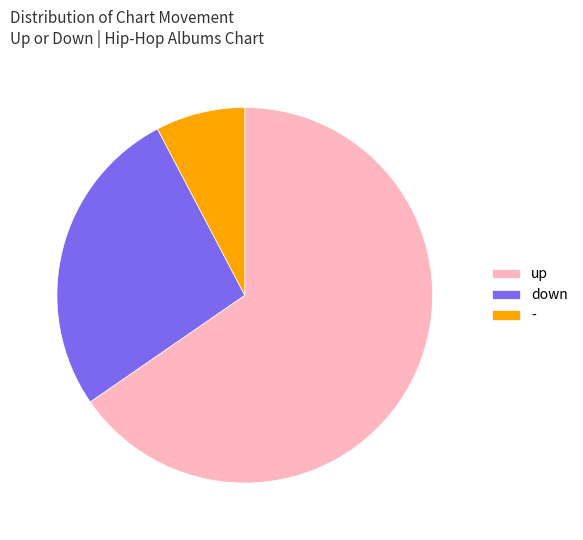

What is the largest slice in the pie chart?

up